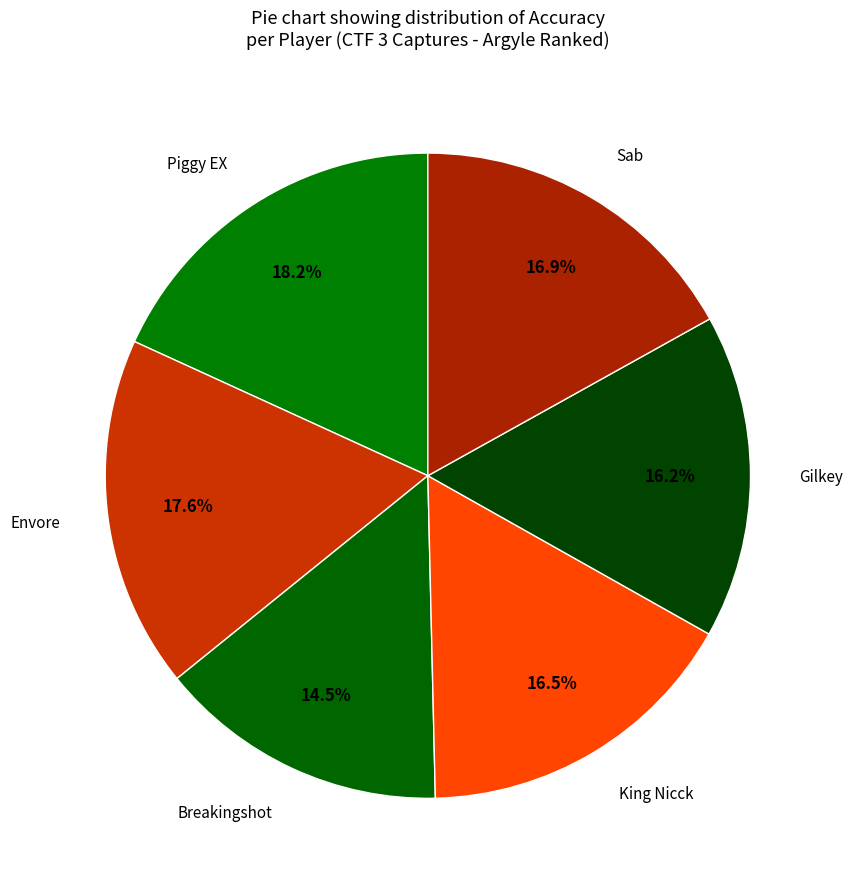

Rank the categories by value from highest to lowest.

Piggy EX, Envore, Sab, King Nicck, Gilkey, Breakingshot